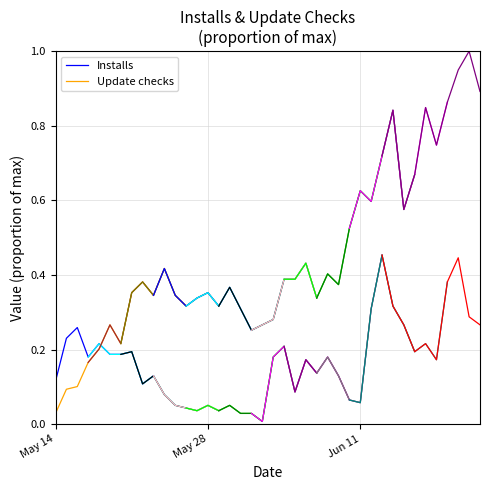

What is the average value of the Update checks series?

0.2